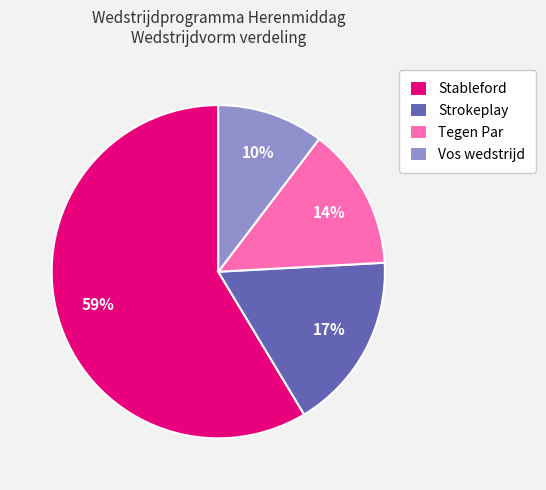

True or false: Vos wedstrijd accounts for 23% of the total.

False